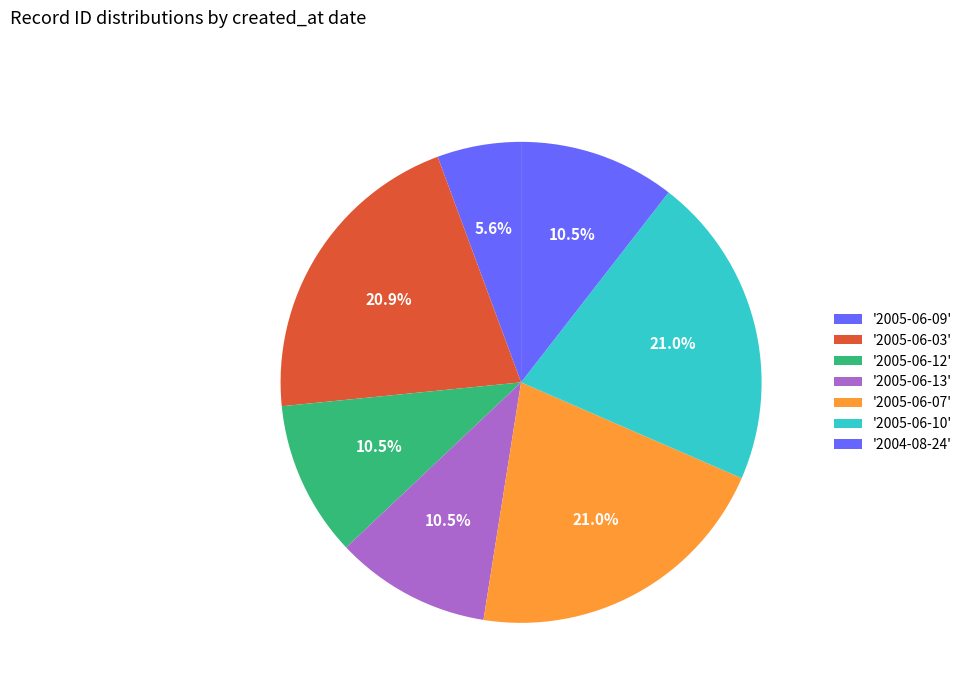

Count the number of slices in the pie.

7